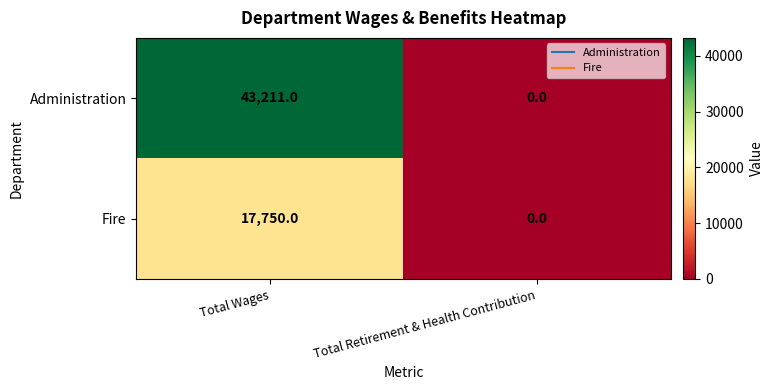

What is the difference between the highest and lowest values at Total Wages?

25461